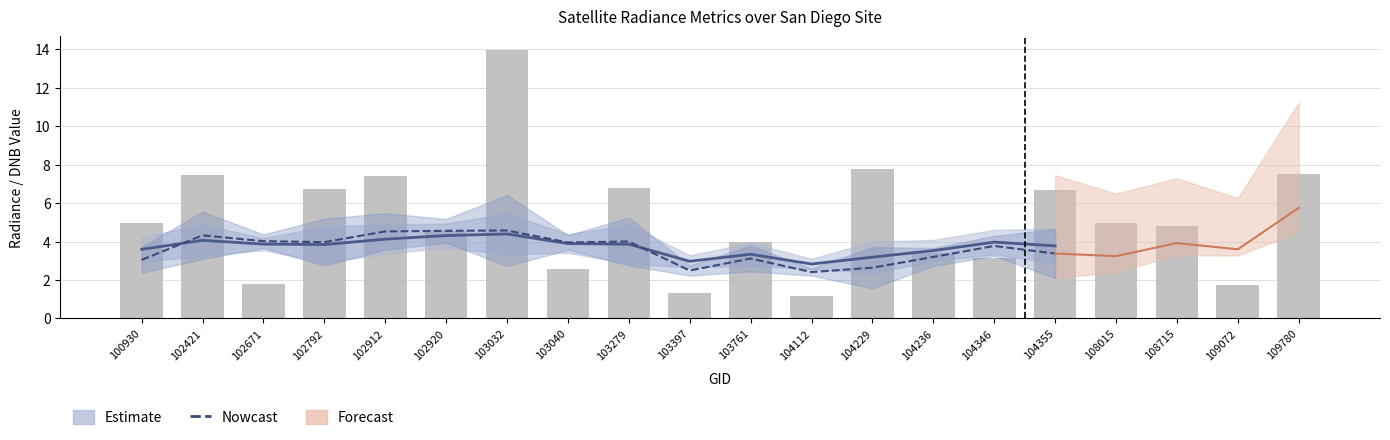

Which category has the highest value in the rade9_aggzone_norm series?

103032